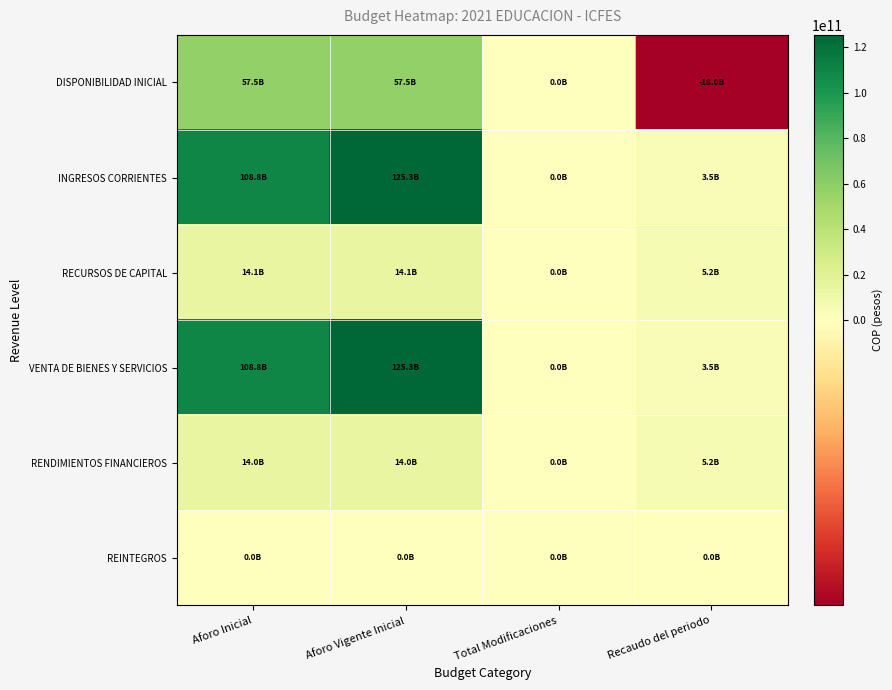

At how many categories does at least one series exceed 9312350095?

2